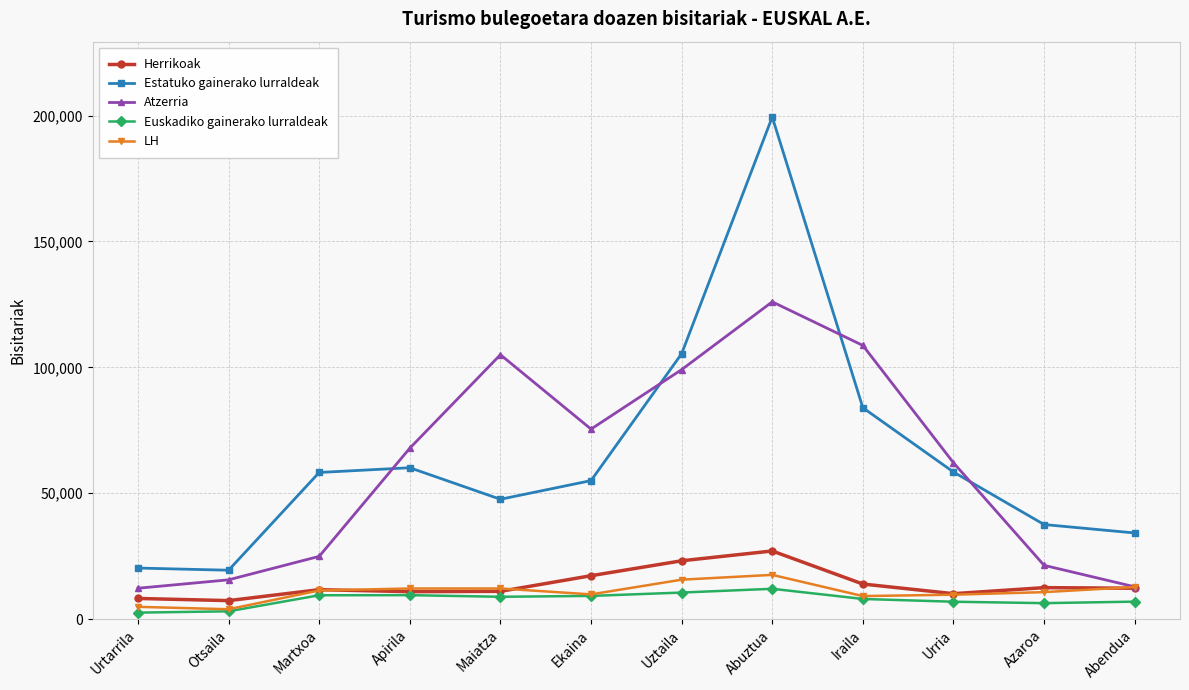

What is the value of the Herrikoak point at the 5th from the left?

11054